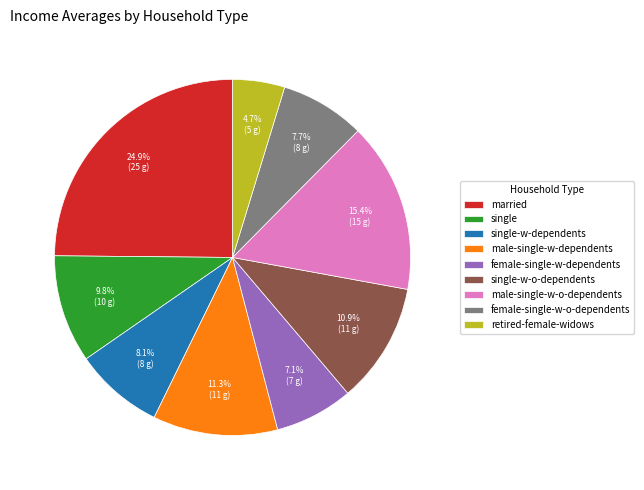

Is single-w-o-dependents the majority of the pie?

No